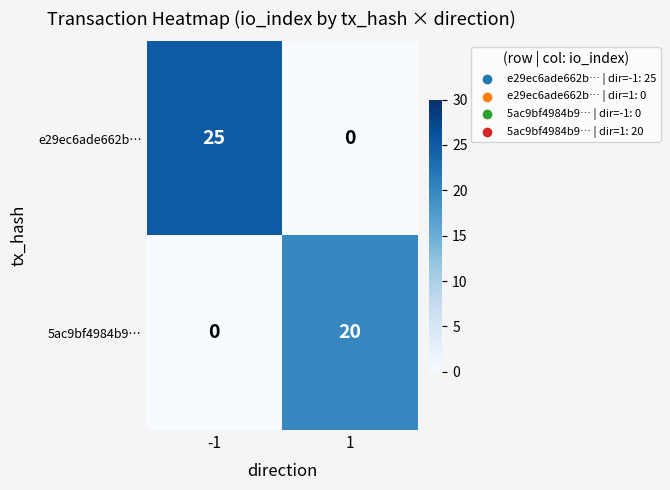

The value of 5ac9bf4984b9… at 1 is 31. True or false?

False